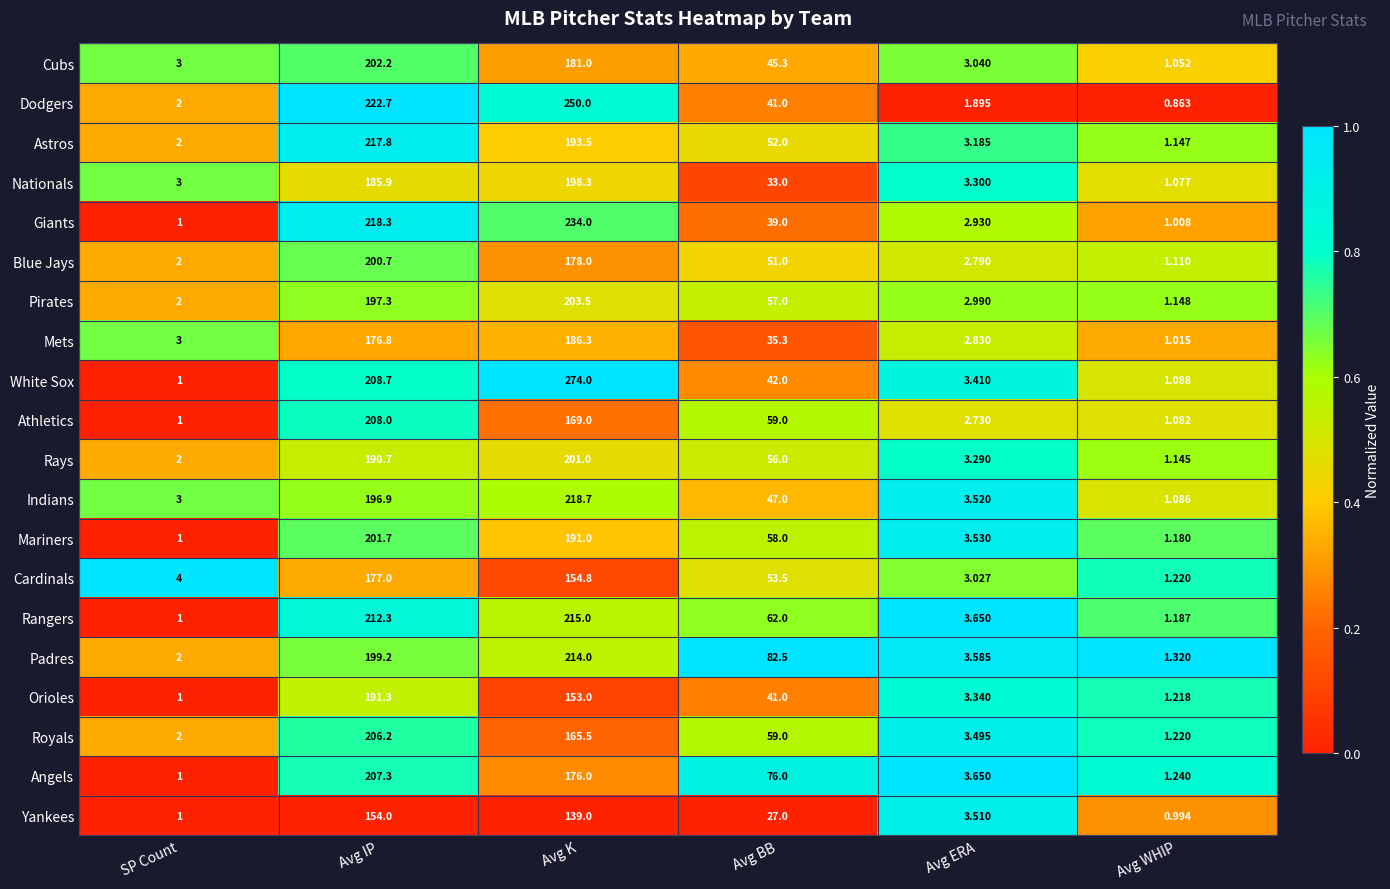

At which label does Cardinals reach its minimum?

Avg WHIP